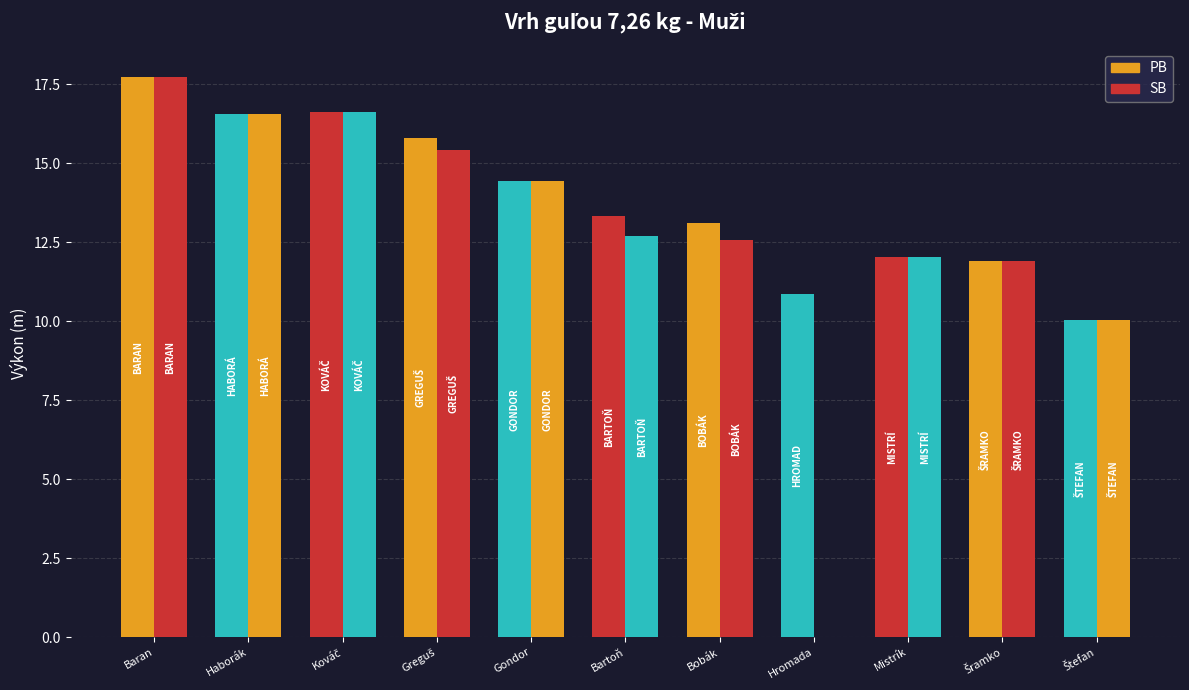

Between Haborák and Kováč, which is larger?

Kováč